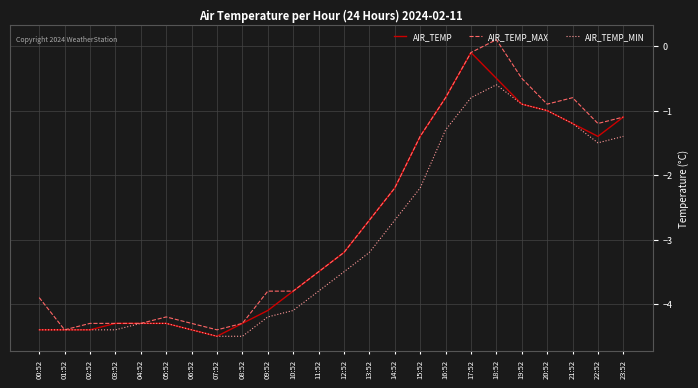

The AIR_TEMP_MAX series shows -2.7 at 13:52. True or false?

True